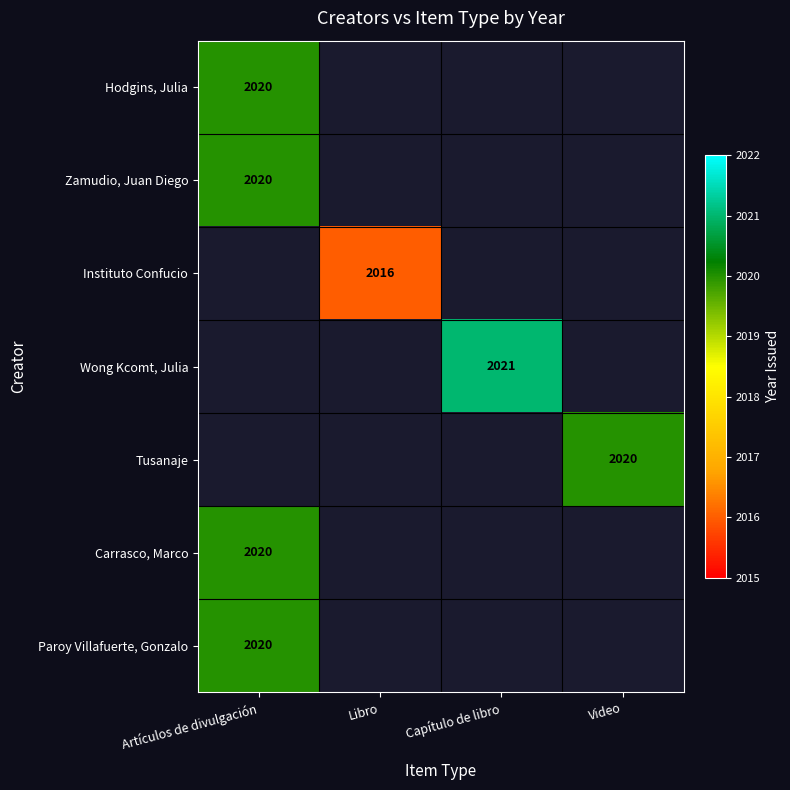

The value of Paroy Villafuerte, Gonzalo at Artículos de divulgación is 2020. True or false?

True